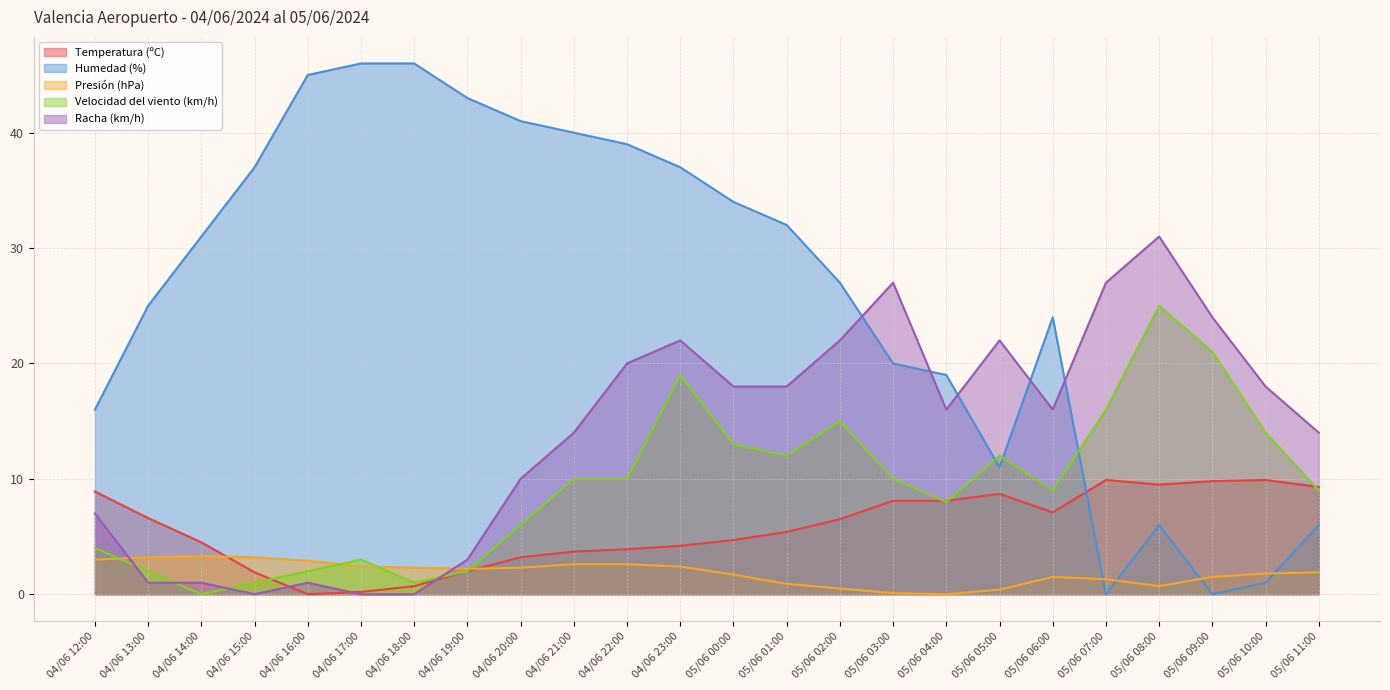

How many values in the Humedad (%) series exceed 31?

11